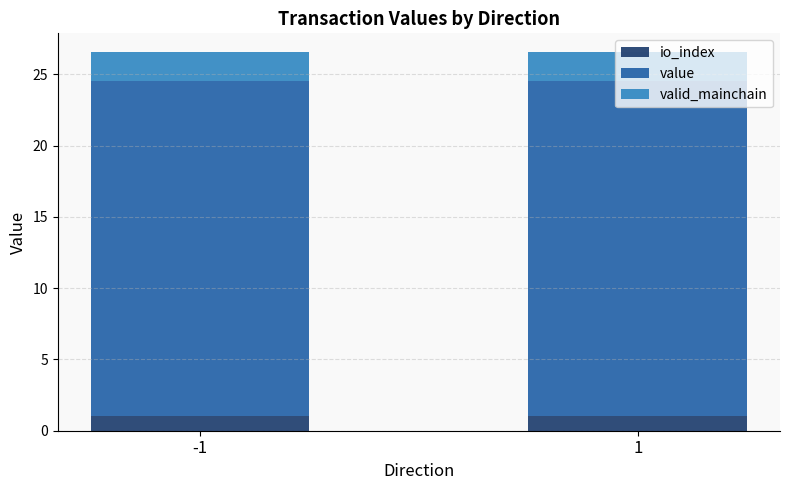

What is the total value across all series at -1?

26.5